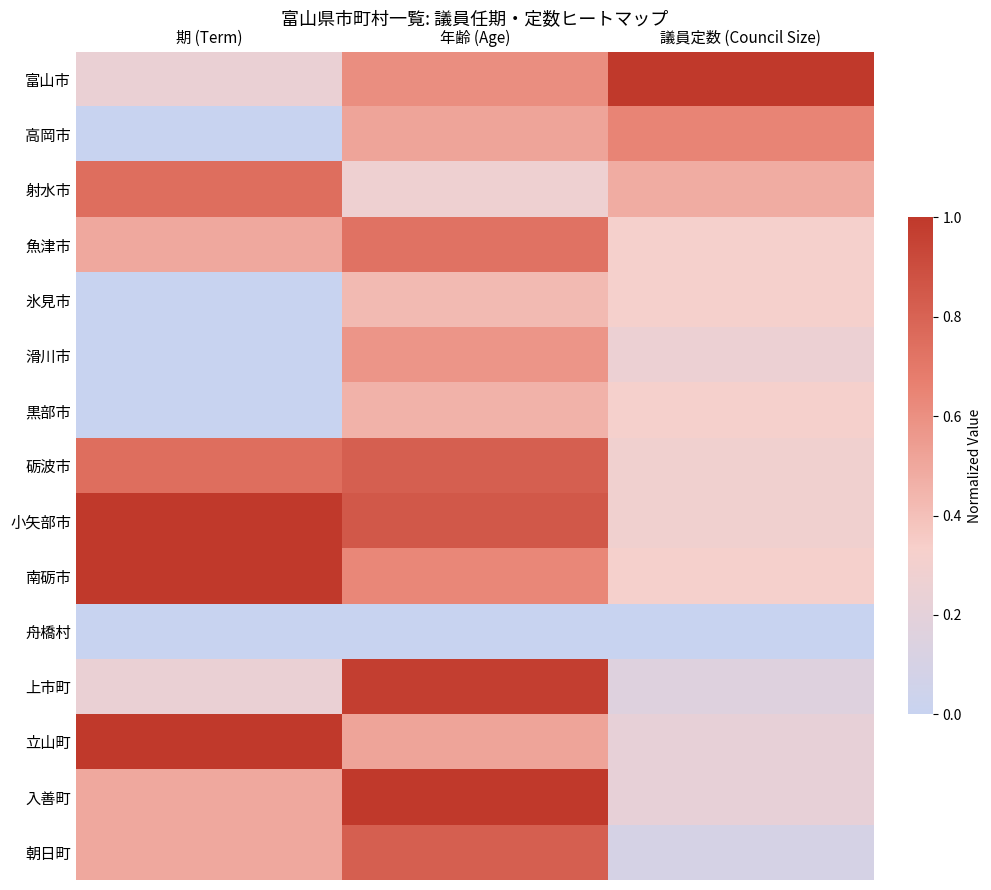

At how many categories does at least one series exceed 0?

3